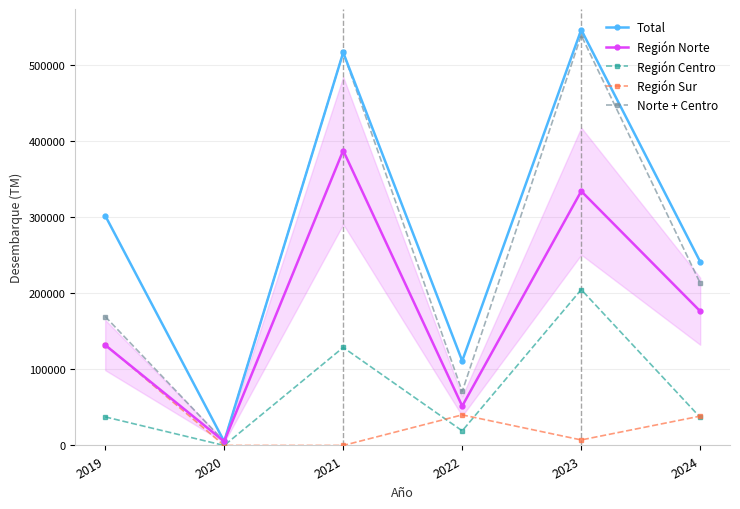

How many data points does each series have?

6